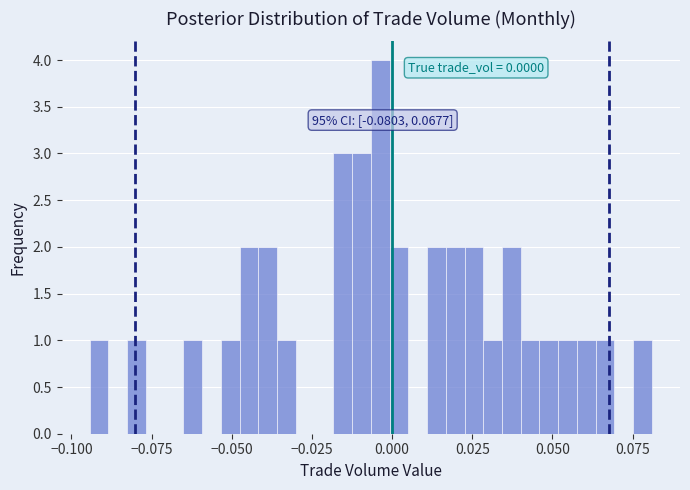

Around what value on the x-axis is the tallest bar? Give the approximate position of its centre, as read against the axis.

-0.005